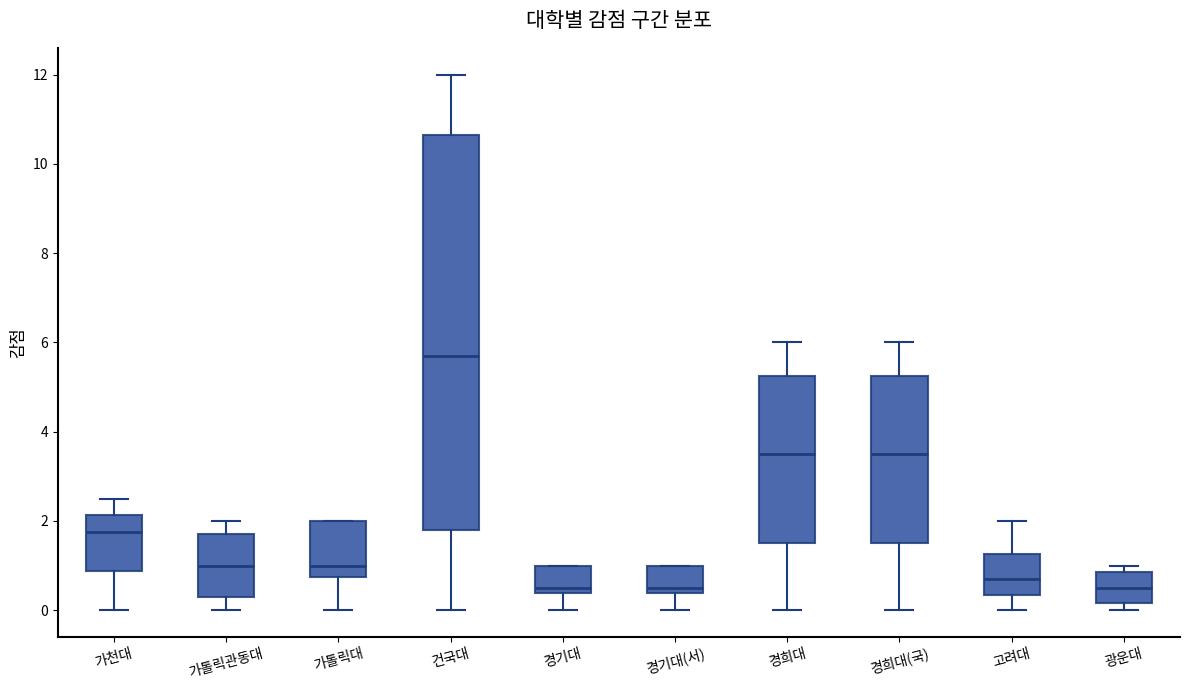

Which box is the tallest, from its lower edge to its upper edge?

건국대